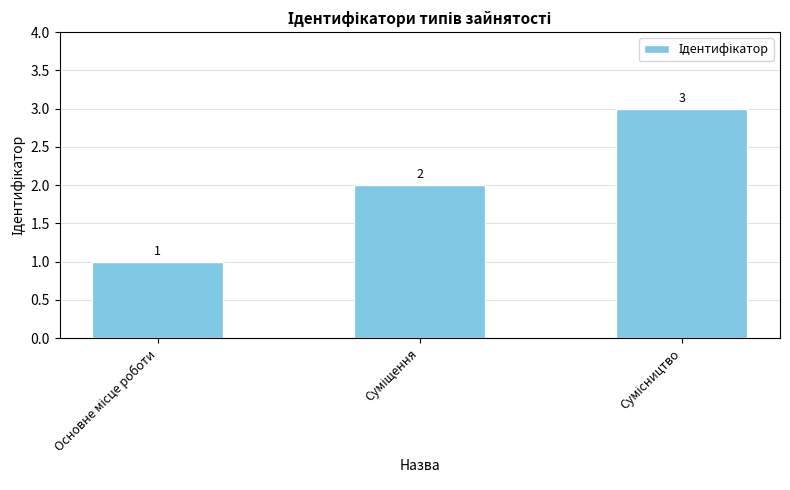

What is the sum of all values?

6